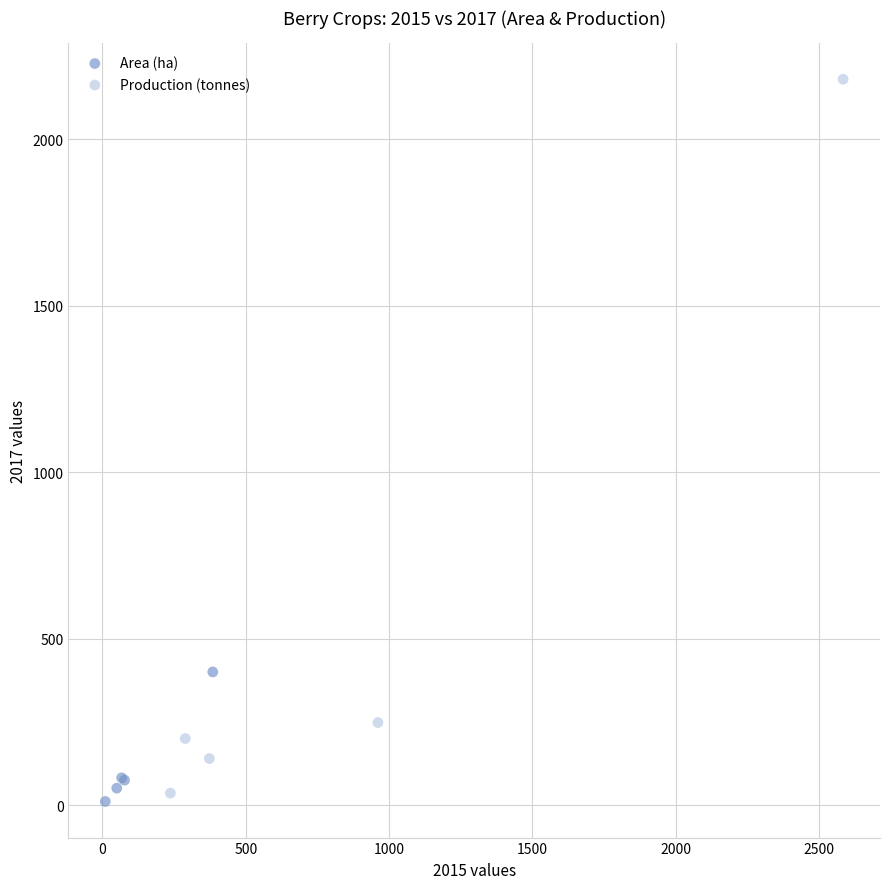

Which series has the widest spread of Y values?

Production (tonnes)